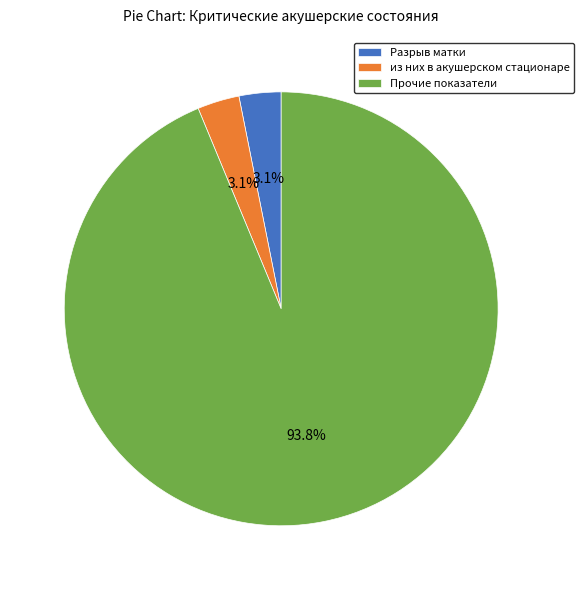

Combined, do Разрыв матки and Прочие показатели account for over 50%?

Yes